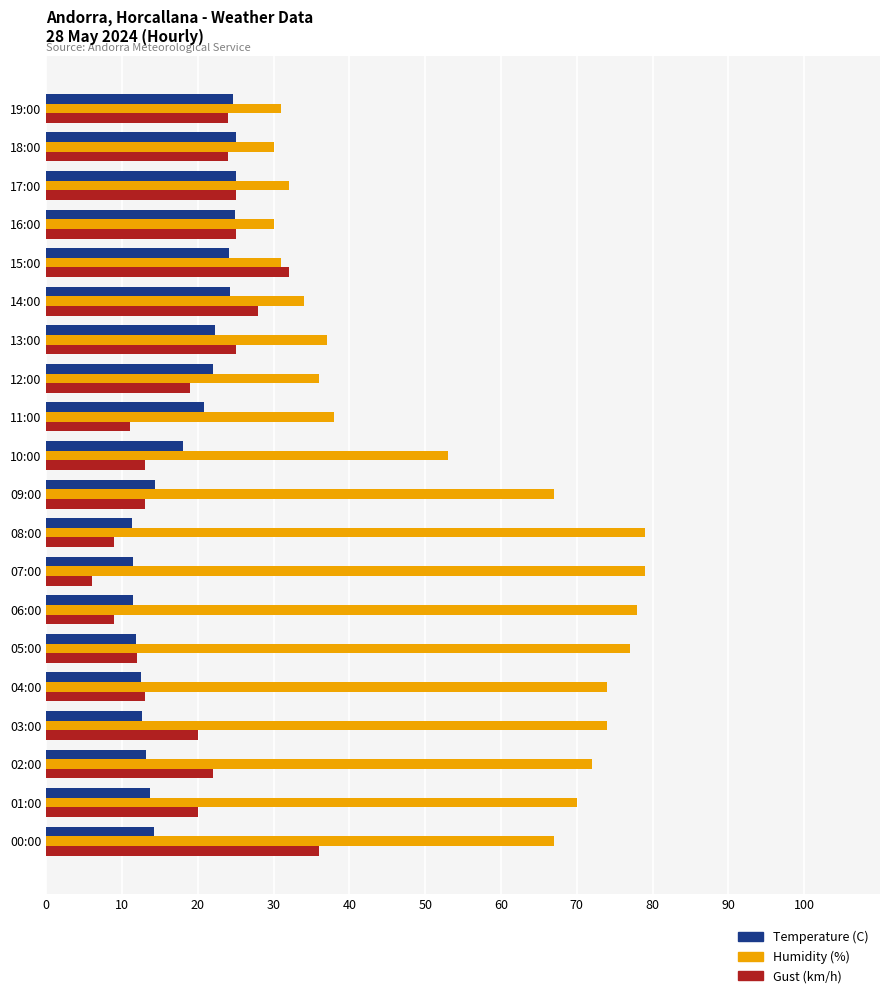

What are all the series names shown in the legend?

Temperature (C), Humidity (%), Gust (km/h)